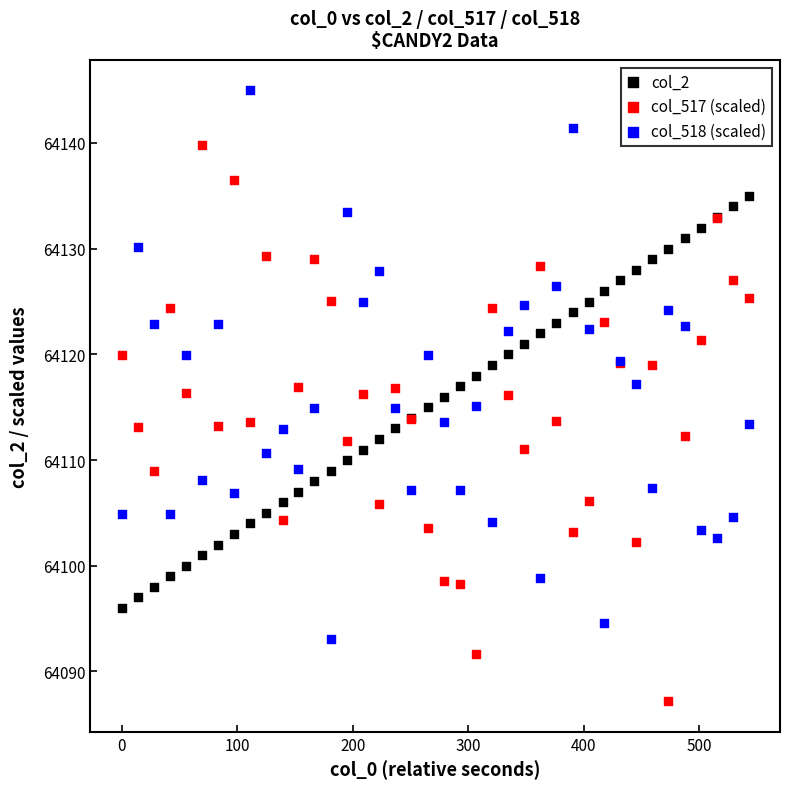

Which series contains the lowest Y value?

col_517 (scaled)